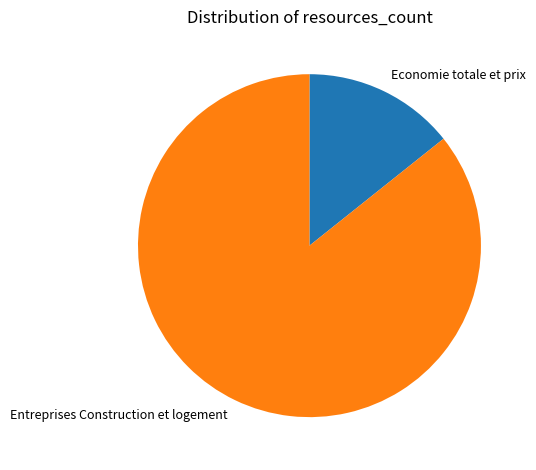

Is the sum of Entreprises Construction et logement and Economie totale et prix greater than half?

Yes